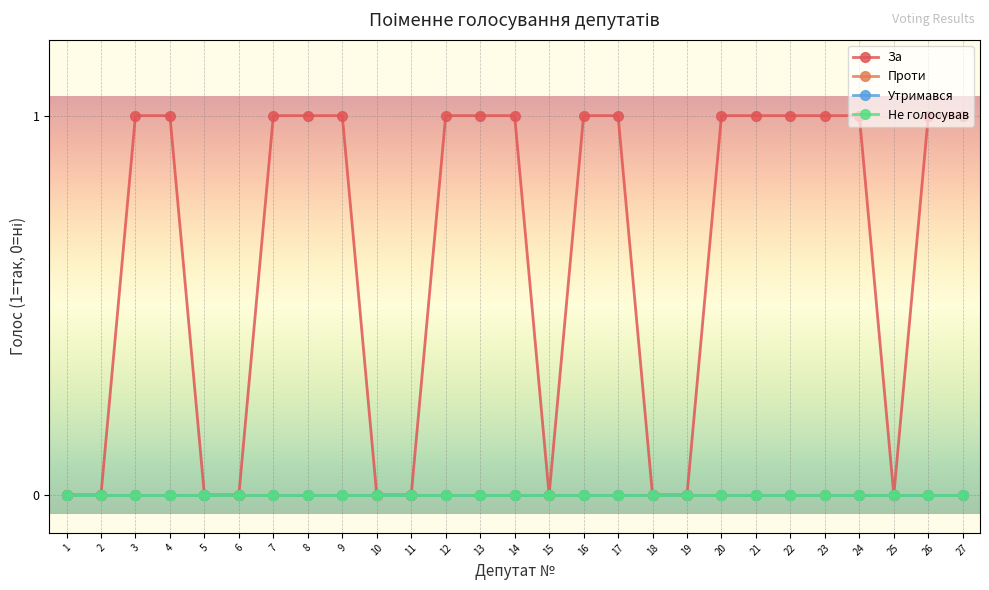

Is this an area chart (filled region under the line)?

No